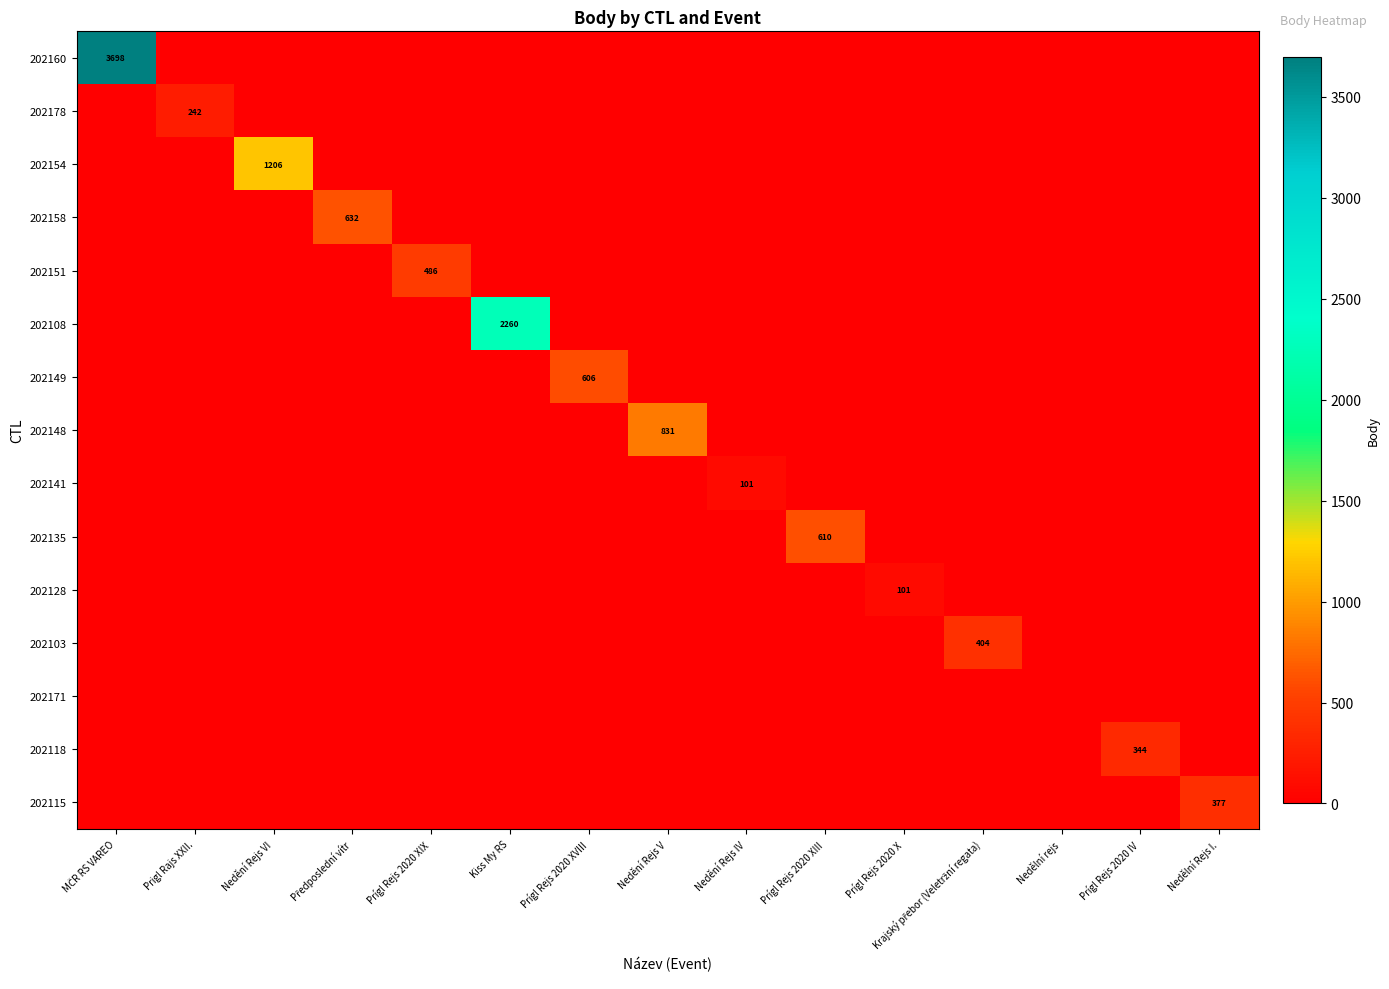

What is the difference between the maximum and minimum values in the 202115 series?

377